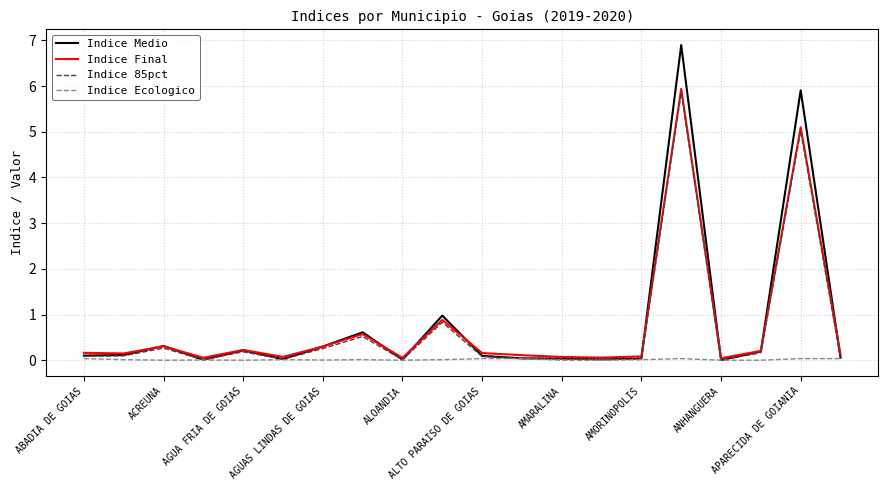

What are all the series names shown in the legend?

Indice Medio, Indice Final, Indice 85pct, Indice Ecologico